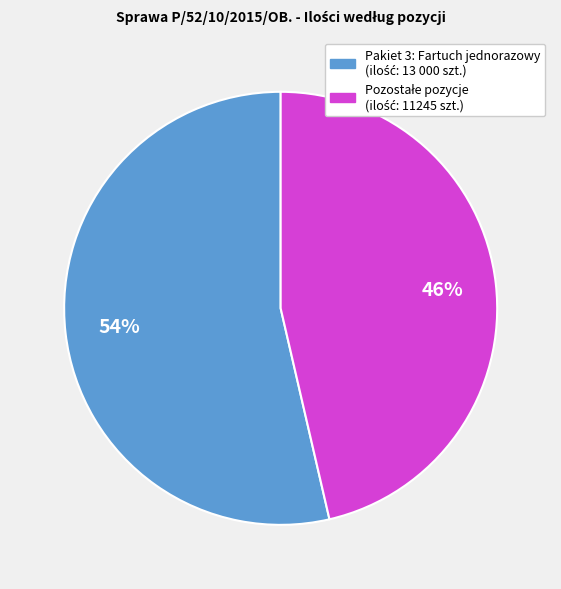

To the nearest percent, what is the average slice percentage?

50%